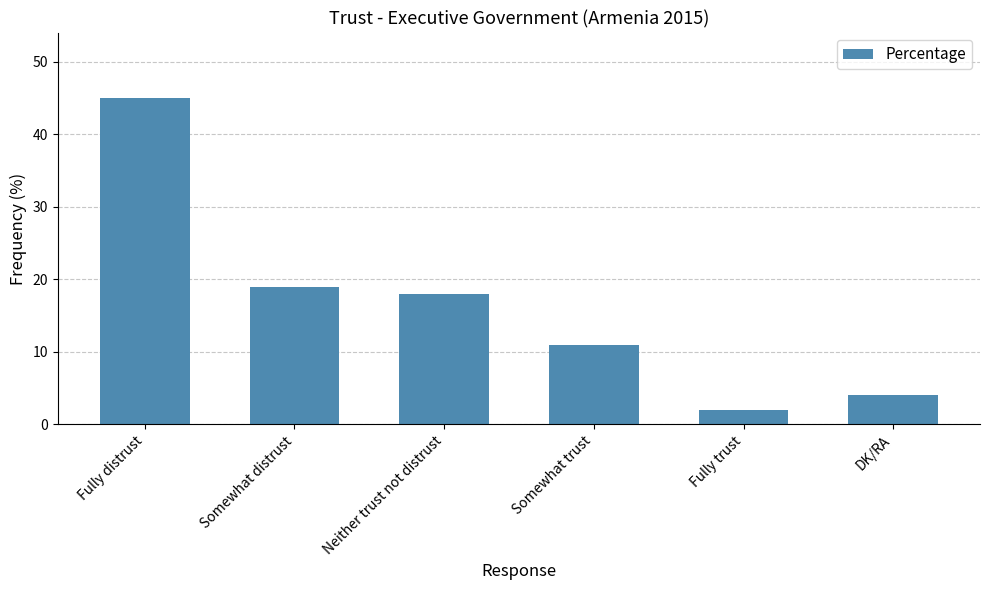

What is the smallest value displayed?

2